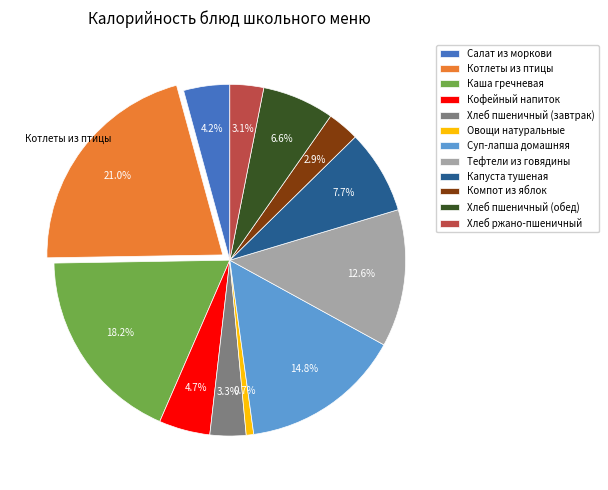

What is the ratio of the value at Суп-лапша домашняя to the value at Салат из моркови?

3.5